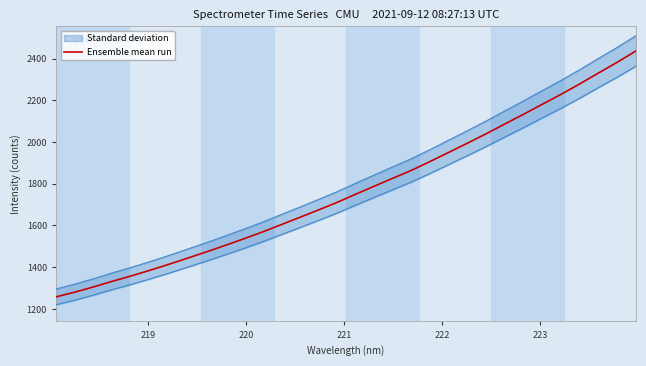

What is the minimum value for Ensemble mean run?

1257.7